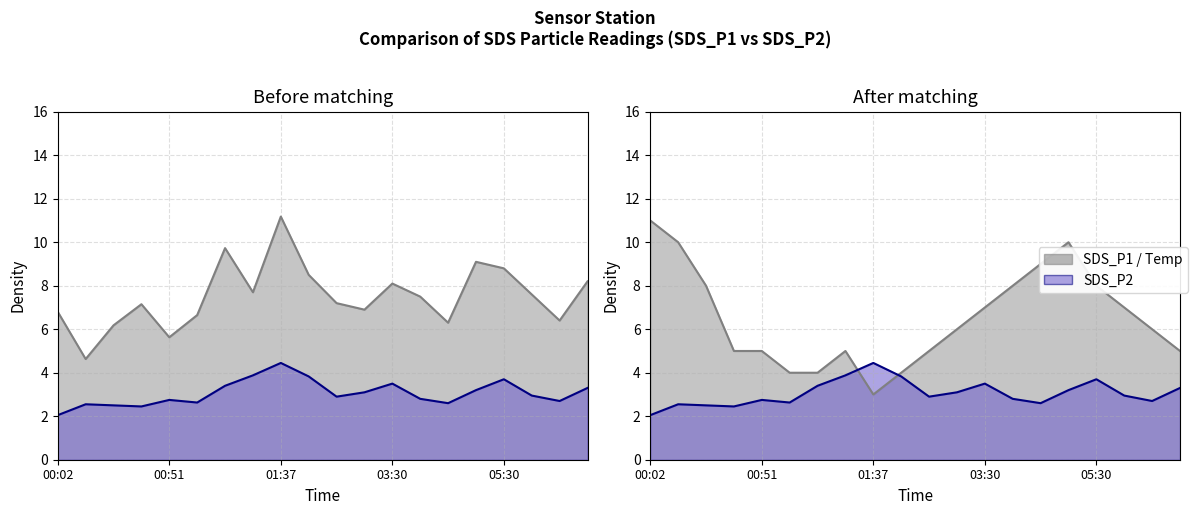

True or false: SDS_P1 and Temp cross at least once.

True